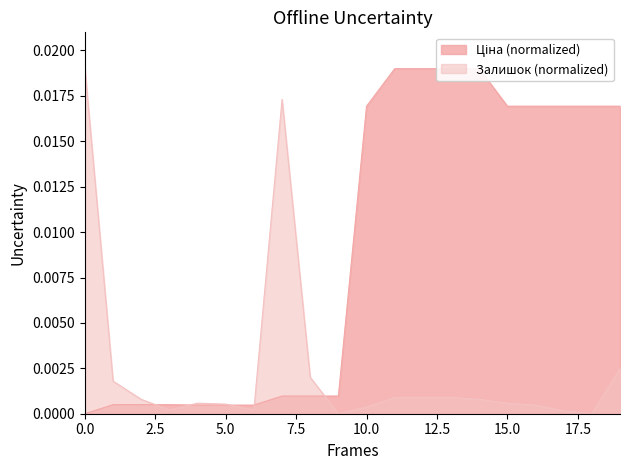

List the series in order of their peak value, highest first.

Ціна, Залишок